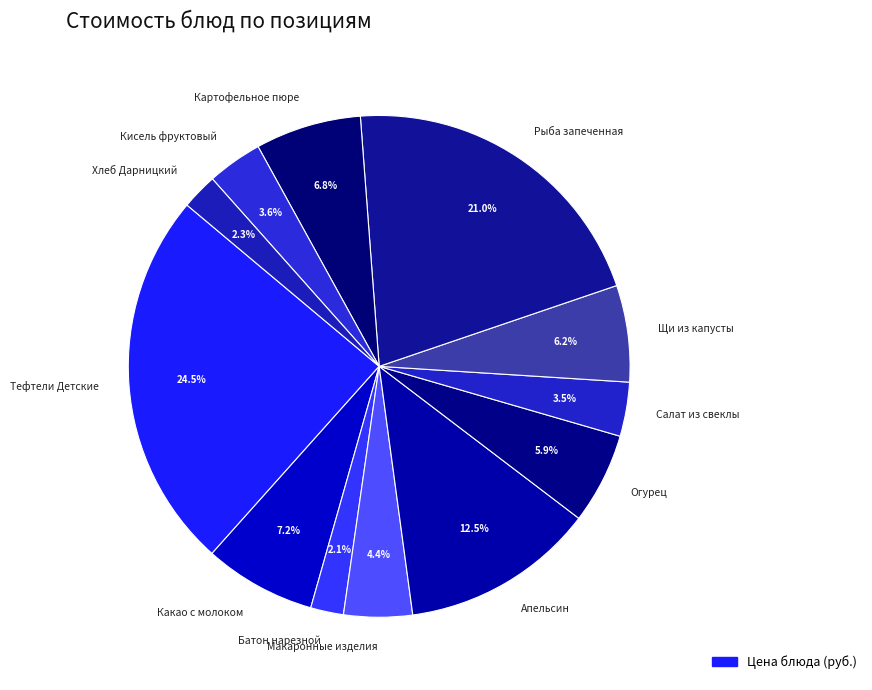

Does Тефтели Детские represent more than half of the total?

No